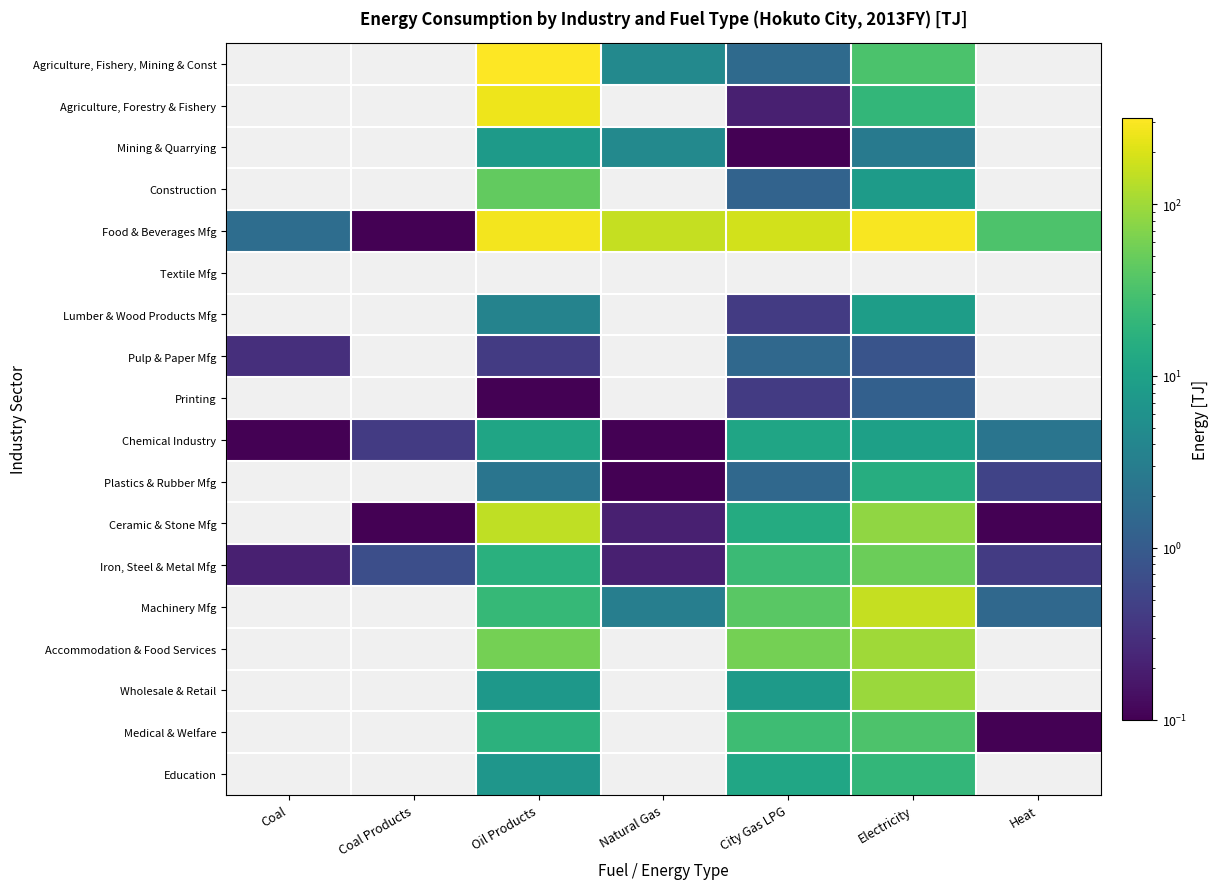

How many values in the Ceramic & Stone Mfg series exceed 0?

6